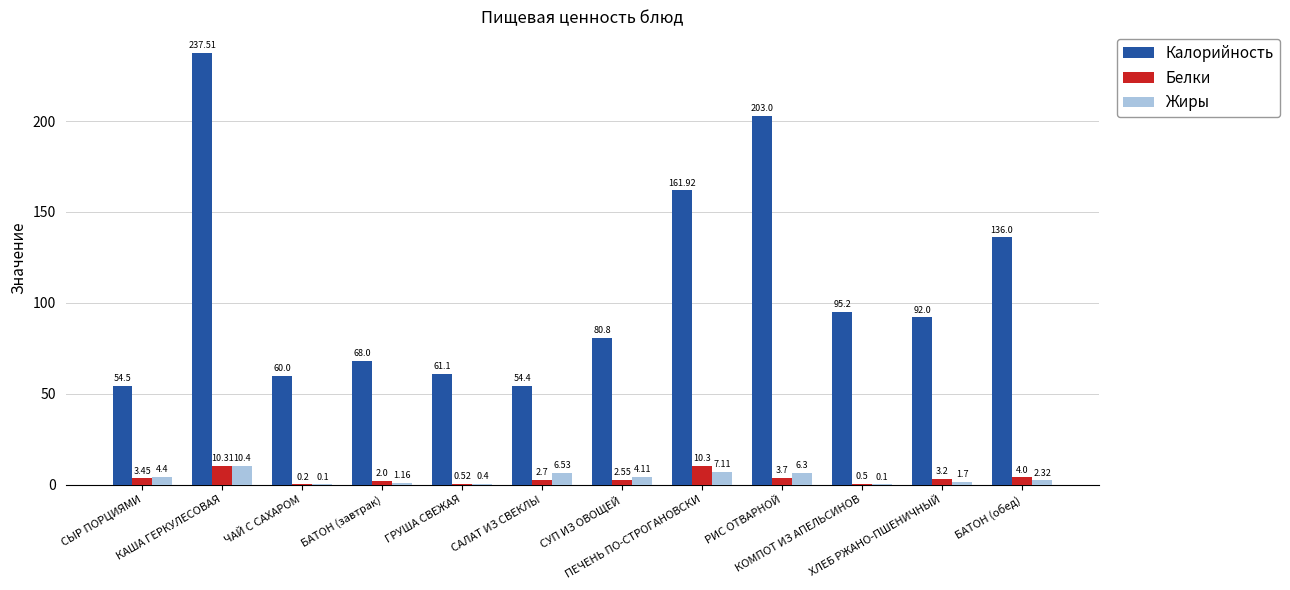

What is the sum of all Белки values?

43.4